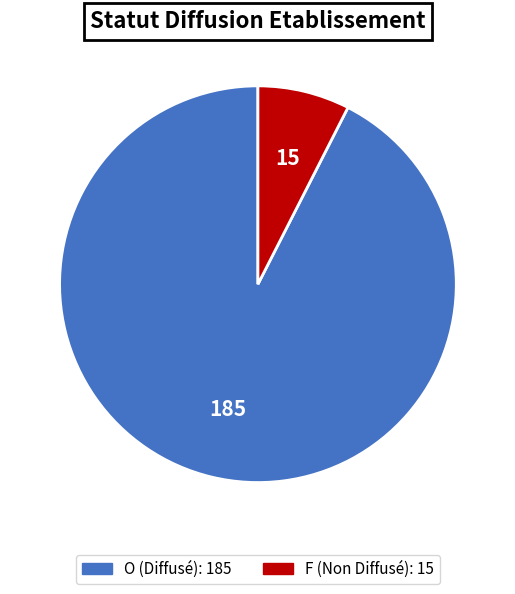

Combined, do O and F account for over 50%?

Yes